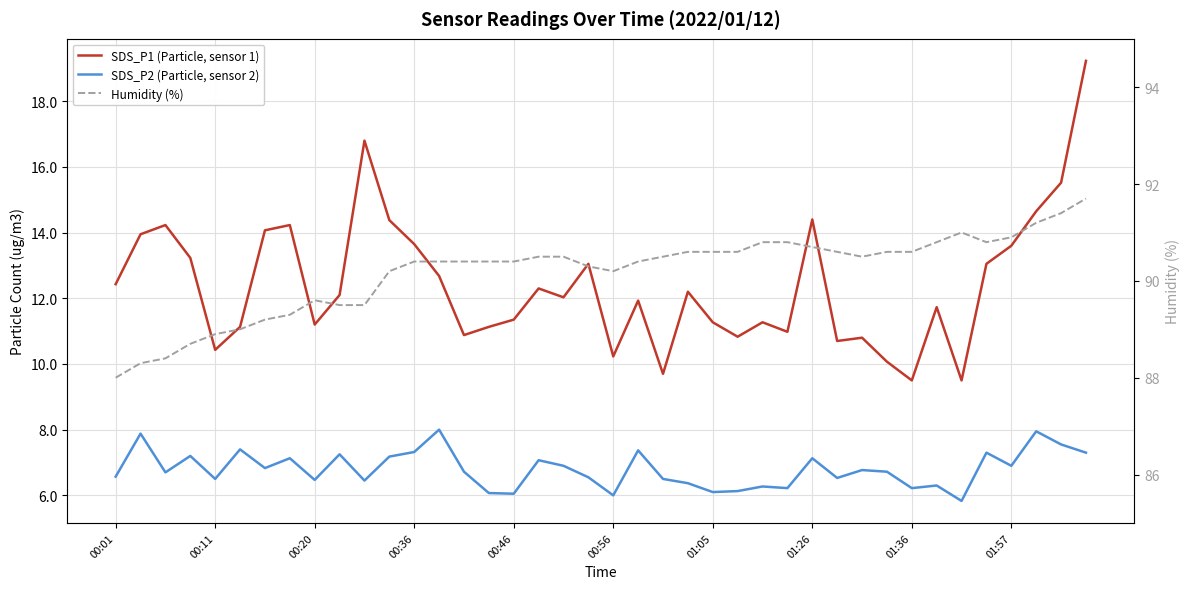

What is the value of the SDS_P2 (Particle, sensor 2) point at the 19th from the left?

6.9